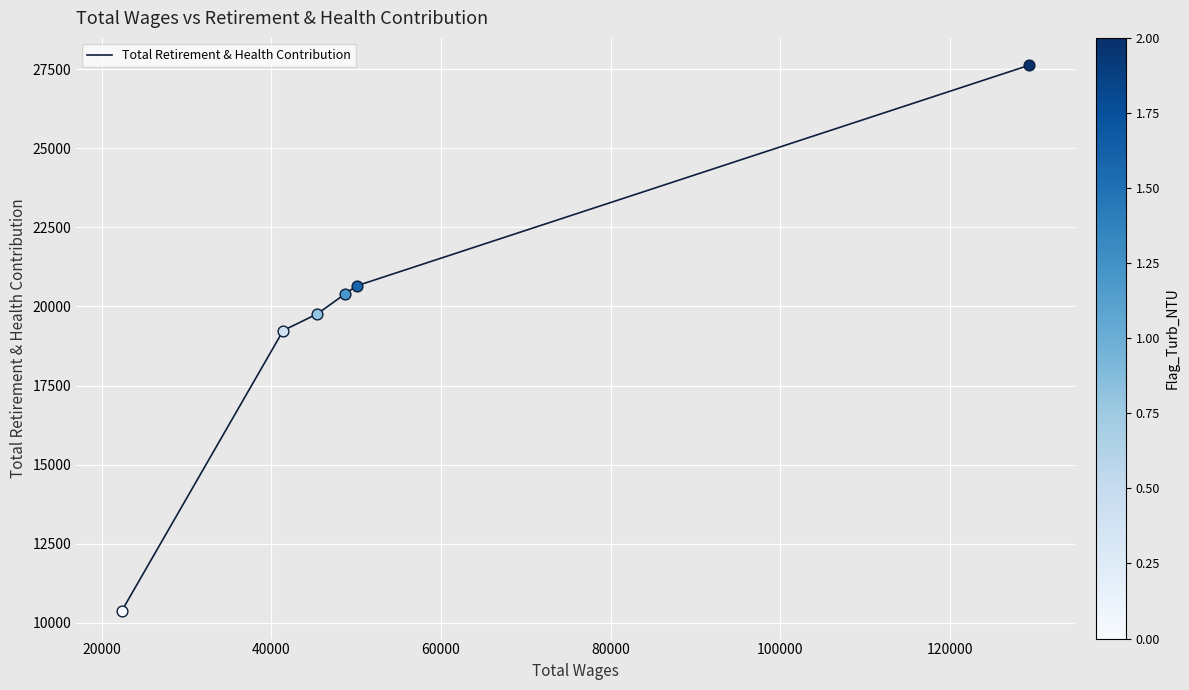

What is the greatest value displayed?

27626